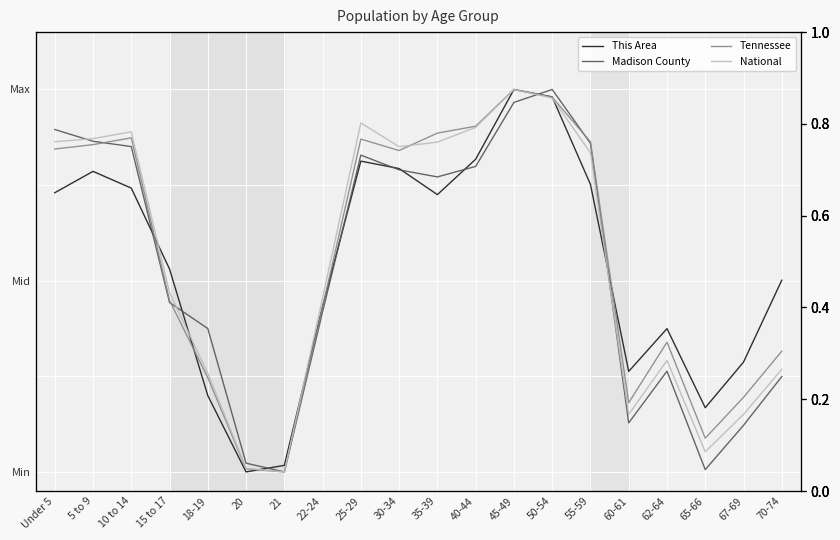

Which category has the lowest value in the National series?

21